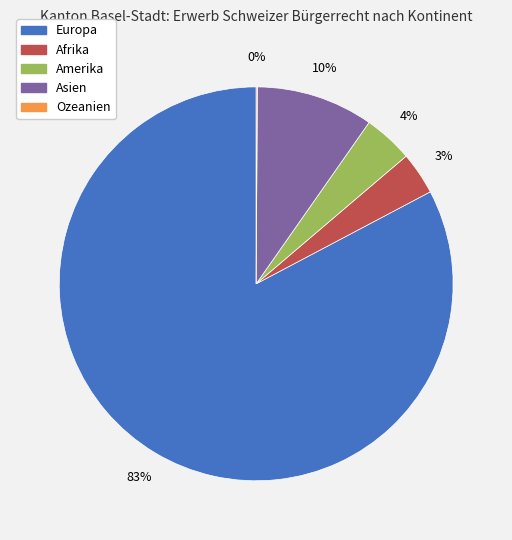

The Asien slice represents 10% of the pie. True or false?

True